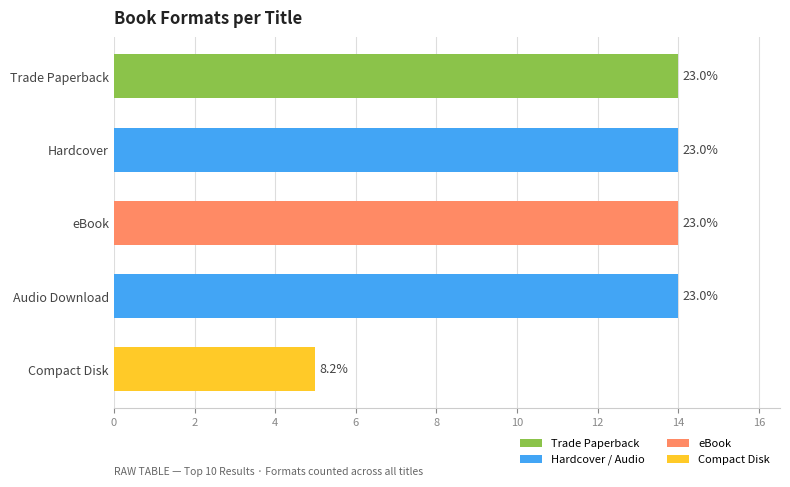

The chart shows a value of 25 at eBook. True or false?

False